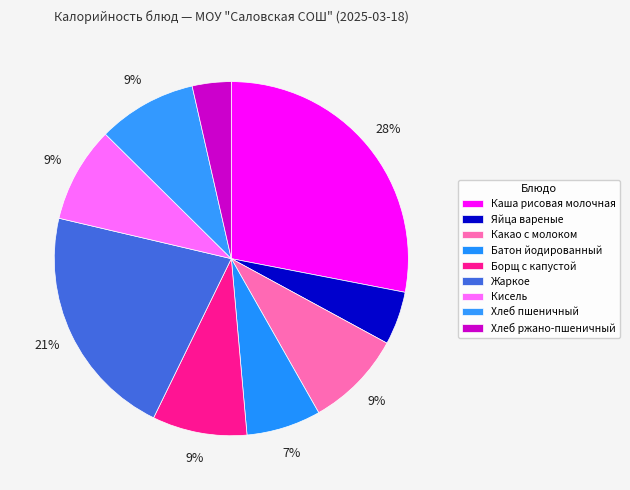

How many segments does this pie chart have?

9